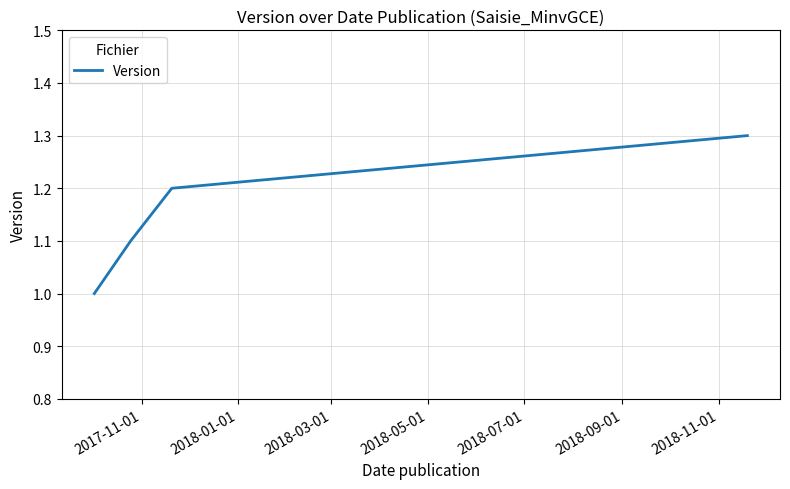

What is the difference between the maximum and minimum values?

0.3